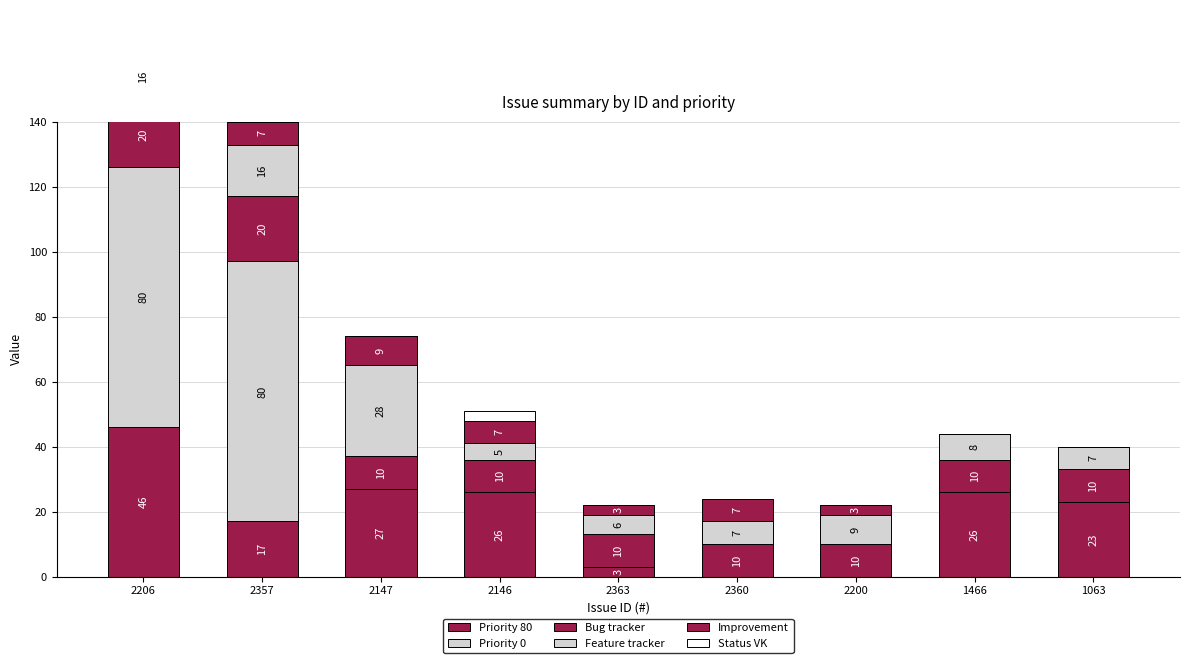

What is the total value across all series at 2147?

74